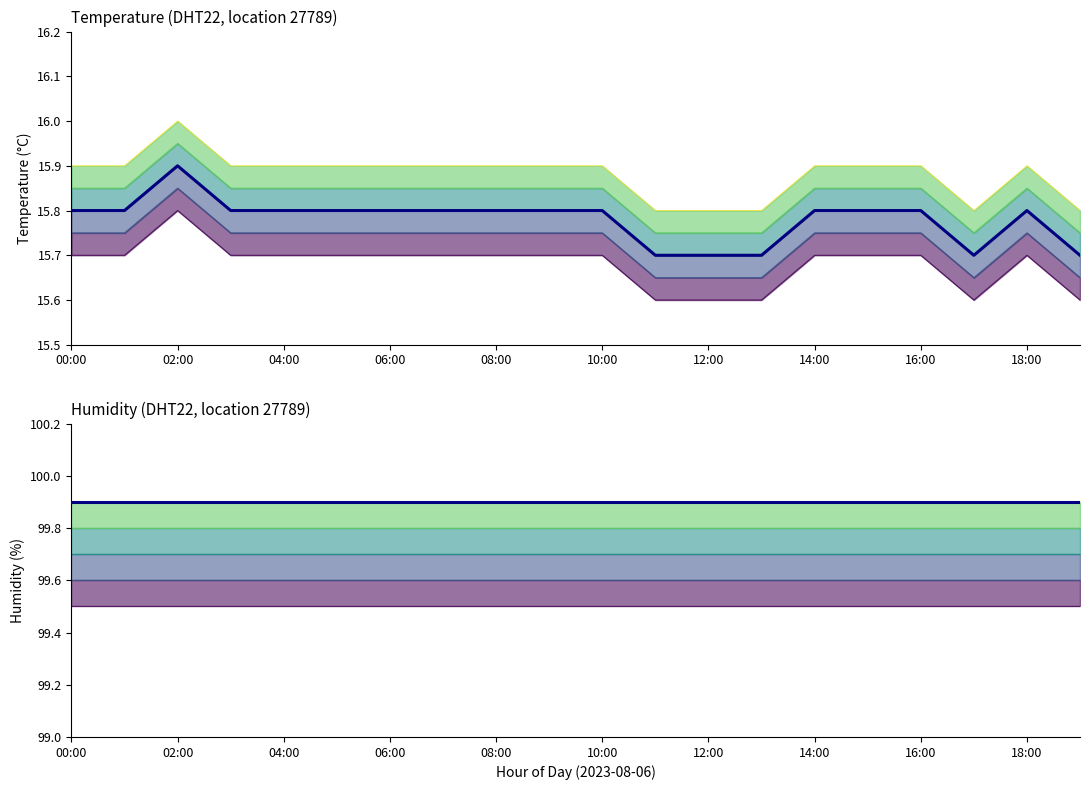

List the labels in order of value, largest first.

02:00, 00:00, 01:00, 03:00, 04:00, 05:00, 06:00, 07:00, 08:00, 09:00, 10:00, 14:00, 15:00, 16:00, 18:00, 11:00, 12:00, 13:00, 17:00, 19:00